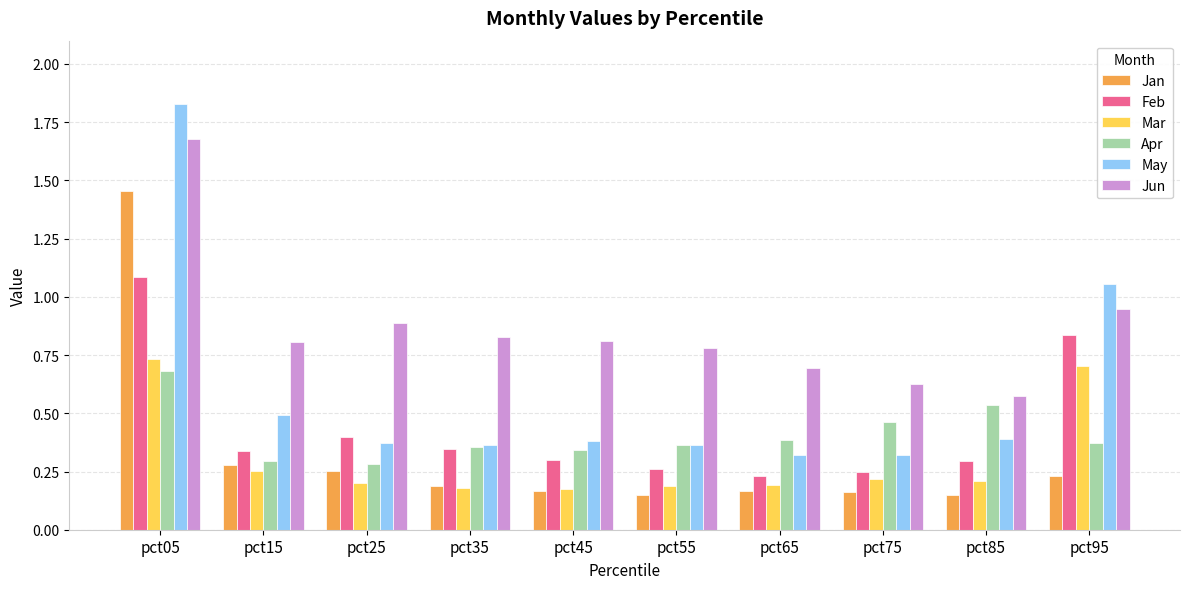

Count the Mar values in the range 0 to 1.

10